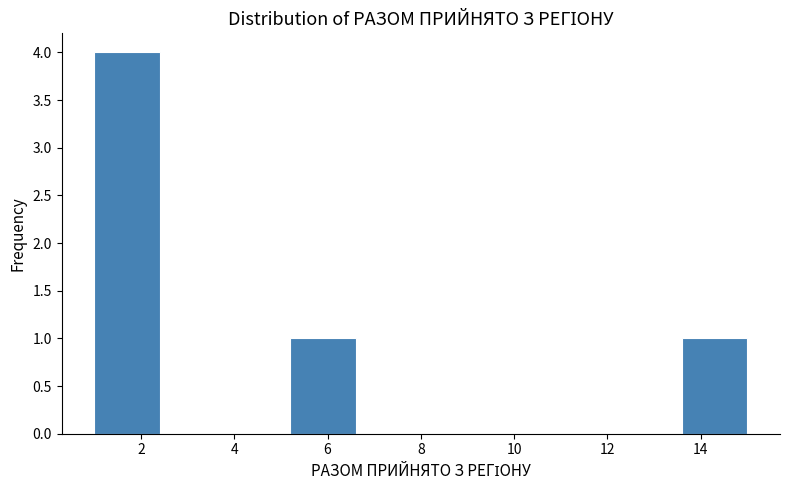

Which range on the x-axis has the tallest bar?

1.0 to 2.4